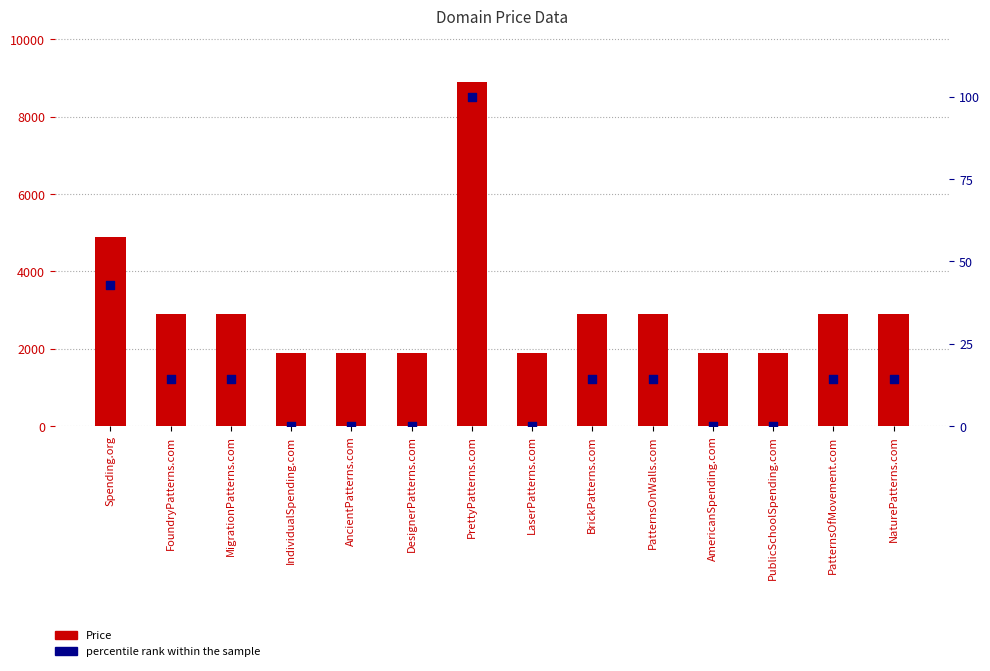

Is the value of Price at AncientPatterns.com greater than the value of percentile rank within the sample at PublicSchoolSpending.com?

Yes